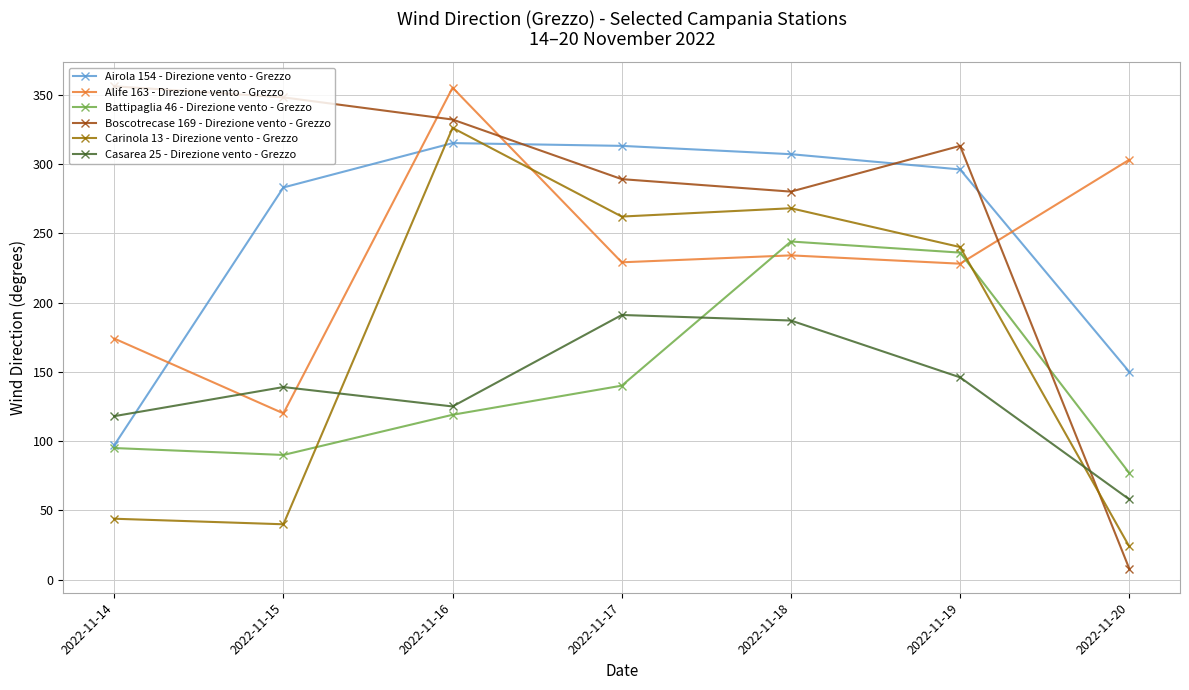

True or false: Carinola 13 - Direzione vento - Grezzo has a value of 89 at 2022-11-19.

False